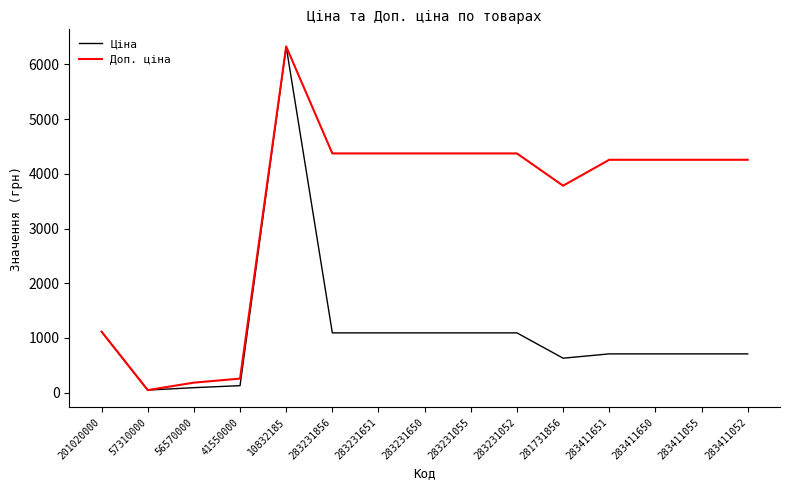

What is the minimum value shown in the chart?

47.8